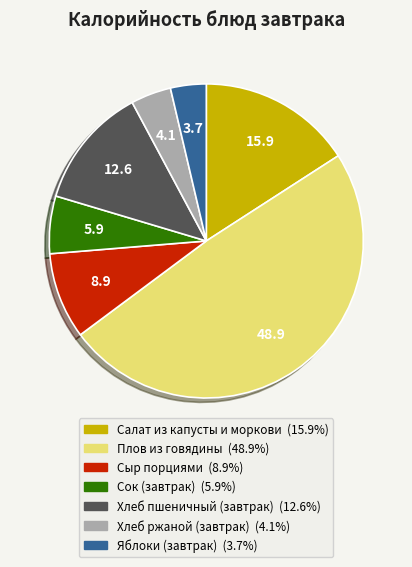

How many segments does this pie chart have?

7